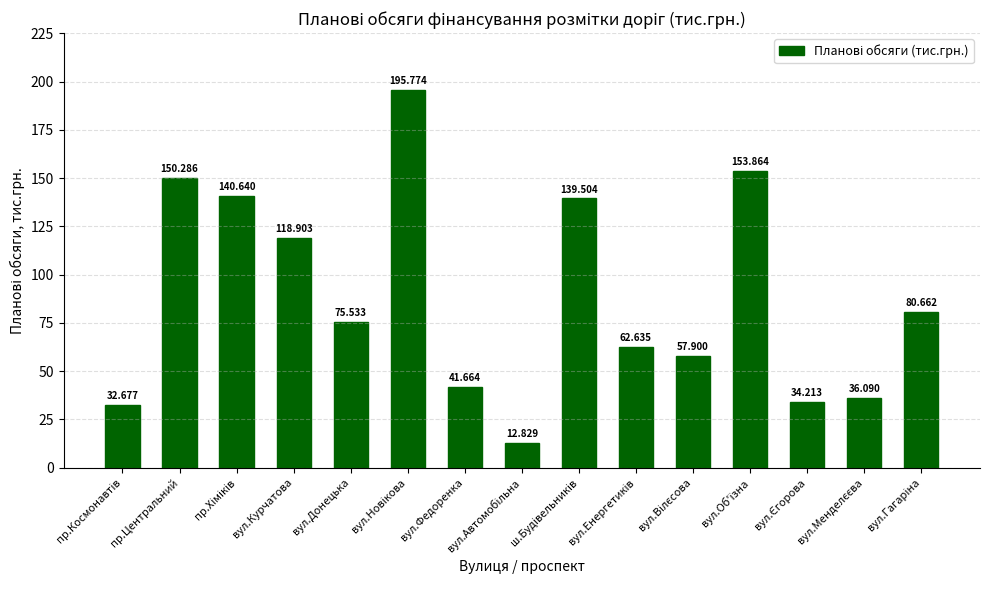

How many bars are there in total?

15